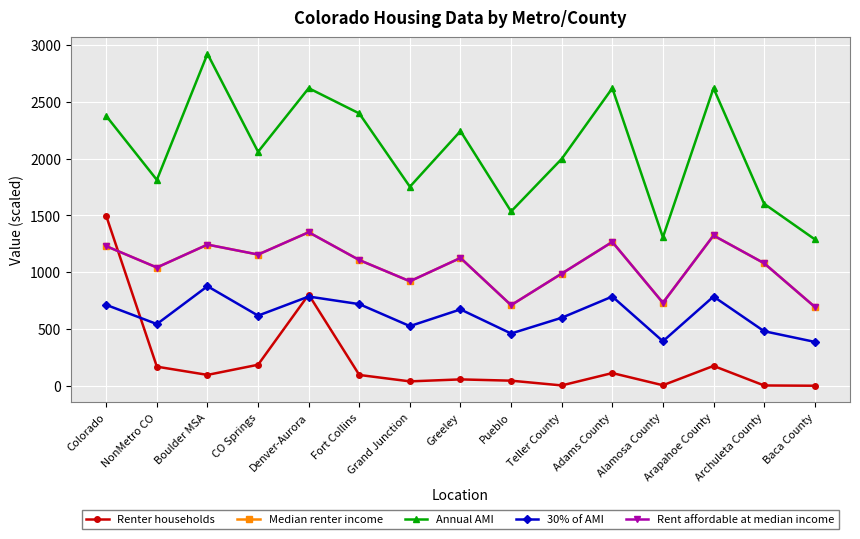

How many lines are shown in the chart?

5